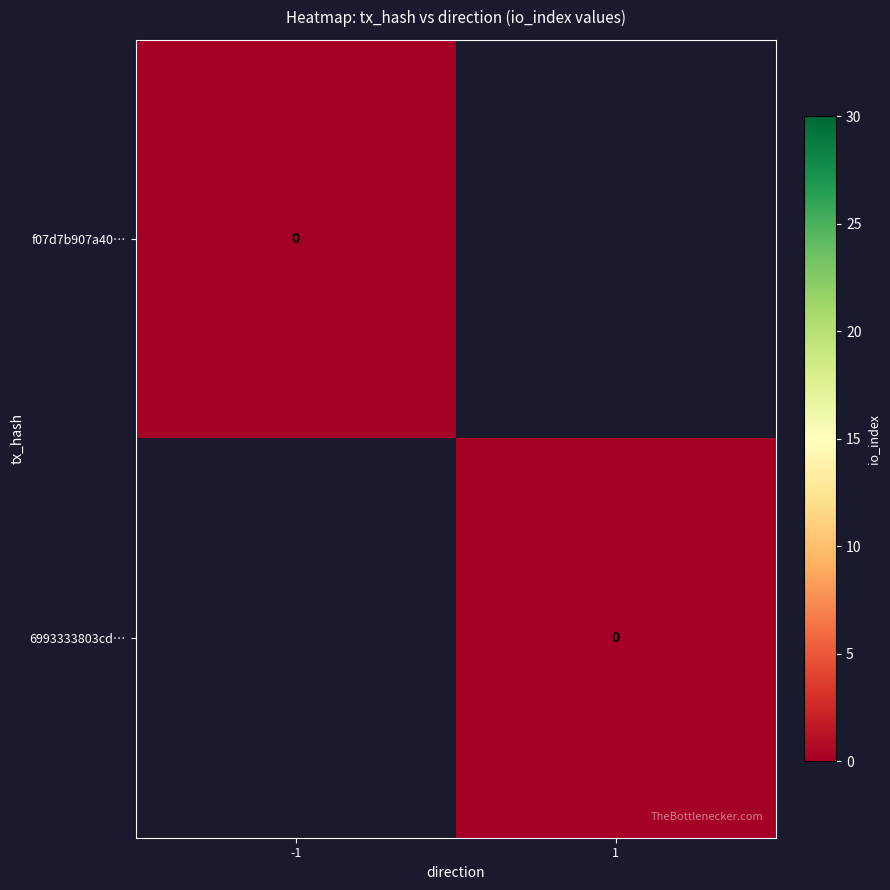

At io_index, list the series in order from smallest to largest.

f07d7b907a40adc0aaac10b875f35478753b9fa, 6993333803cdcbf37cc1340ff1866f620240748